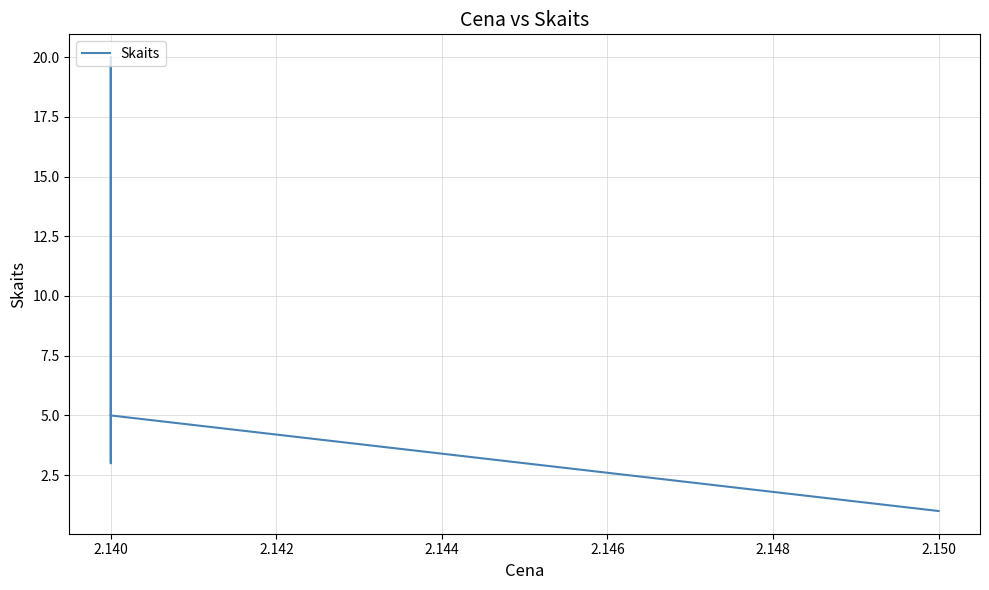

Count the number of data series in this chart.

1